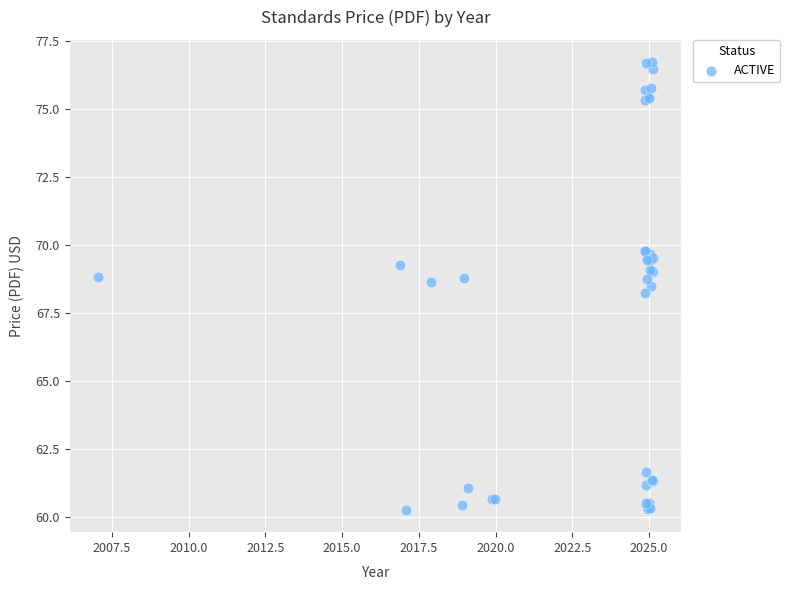

What Y value in the scatter plot is closest to 68?

68.2